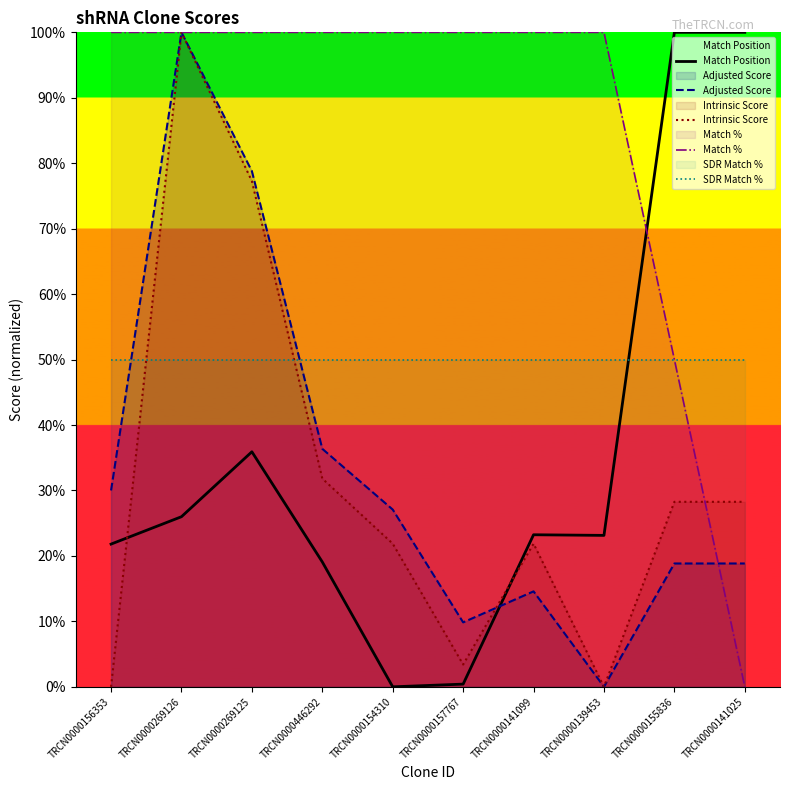

Reading left to right, list all the values displayed in this chart.

Match Position: TRCN0000156353=21.8	TRCN0000269126=26.0	TRCN0000269125=35.9	TRCN0000446292=19.1	TRCN0000154310=0.0	TRCN0000157767=0.4	TRCN0000141099=23.2	TRCN0000139453=23.1	TRCN0000155836=100.0	TRCN0000141025=100.0
Adjusted Score: TRCN0000156353=30.0	TRCN0000269126=100.0	TRCN0000269125=78.8	TRCN0000446292=36.4	TRCN0000154310=27.1	TRCN0000157767=9.8	TRCN0000141099=14.6	TRCN0000139453=0.0	TRCN0000155836=18.8	TRCN0000141025=18.8
Intrinsic Score: TRCN0000156353=0.0	TRCN0000269126=100.0	TRCN0000269125=77.3	TRCN0000446292=31.8	TRCN0000154310=21.9	TRCN0000157767=3.4	TRCN0000141099=21.9	TRCN0000139453=0.0	TRCN0000155836=28.3	TRCN0000141025=28.3
Match %: TRCN0000156353=100.0	TRCN0000269126=100.0	TRCN0000269125=100.0	TRCN0000446292=100.0	TRCN0000154310=100.0	TRCN0000157767=100.0	TRCN0000141099=100.0	TRCN0000139453=100.0	TRCN0000155836=50.0	TRCN0000141025=0.0
SDR Match %: TRCN0000156353=50.0	TRCN0000269126=50.0	TRCN0000269125=50.0	TRCN0000446292=50.0	TRCN0000154310=50.0	TRCN0000157767=50.0	TRCN0000141099=50.0	TRCN0000139453=50.0	TRCN0000155836=50.0	TRCN0000141025=50.0